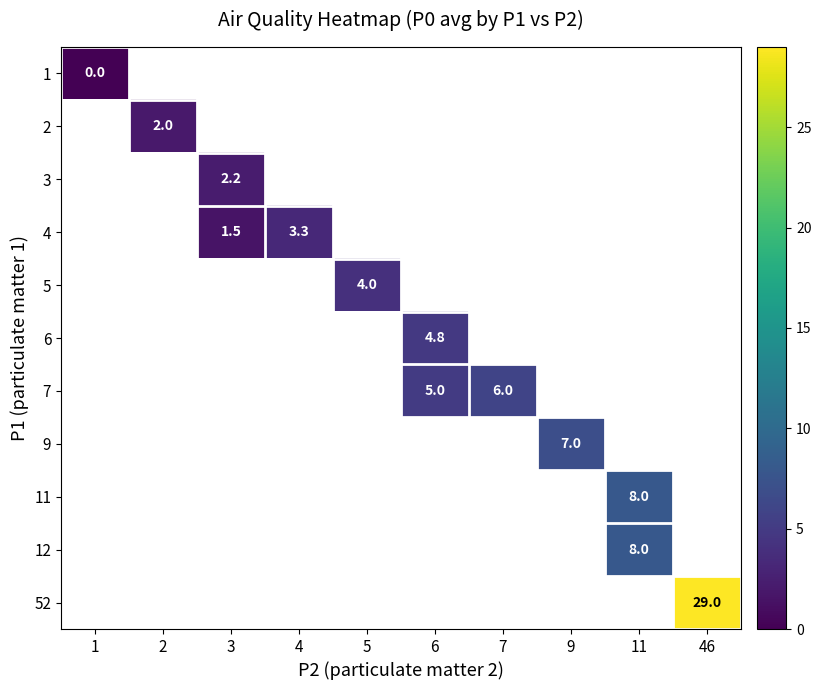

Which has a higher value, 5 or 7?

7